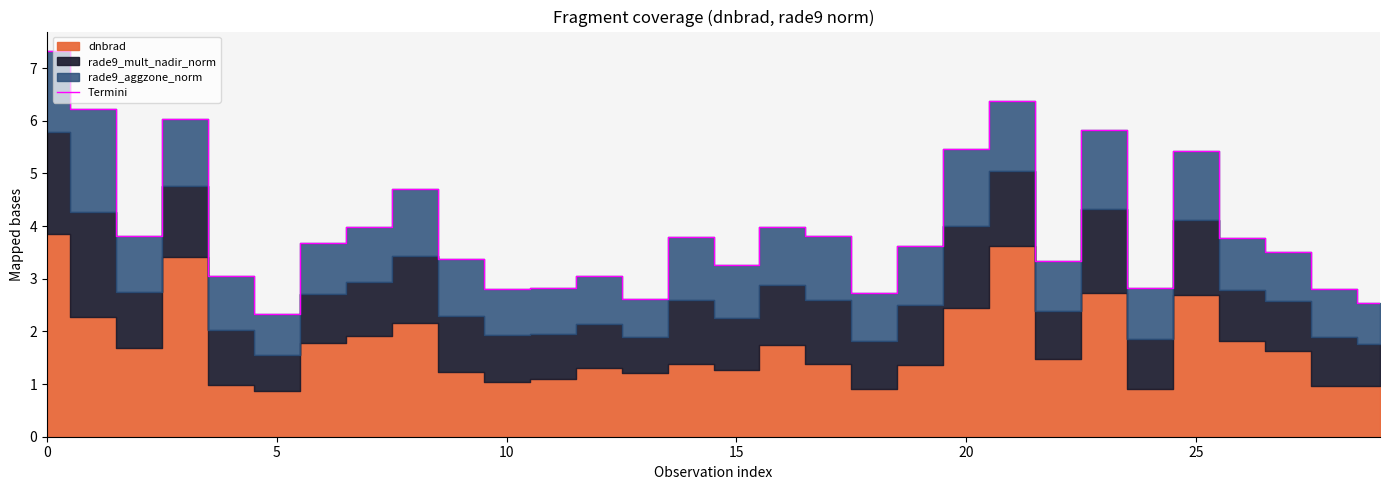

True or false: the data shows 2.8 at 24.

True